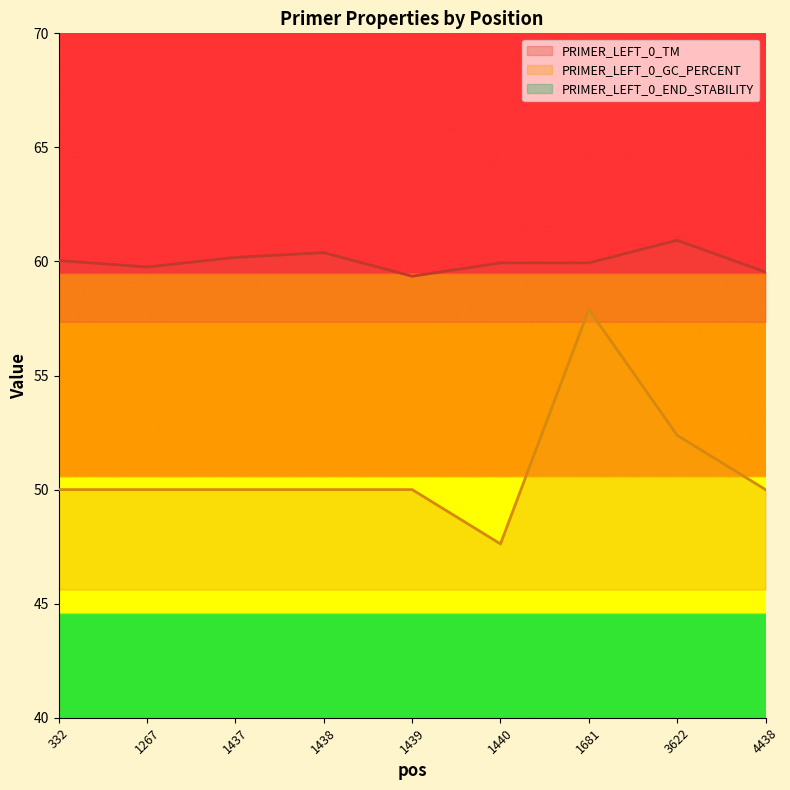

Does the chart have visible grid lines?

No